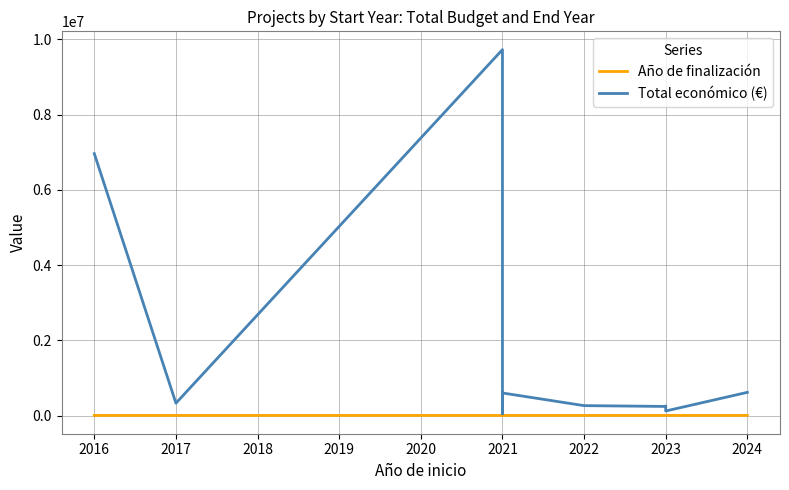

What is the value of the Año de finalización point at the 3rd from the left?

2026